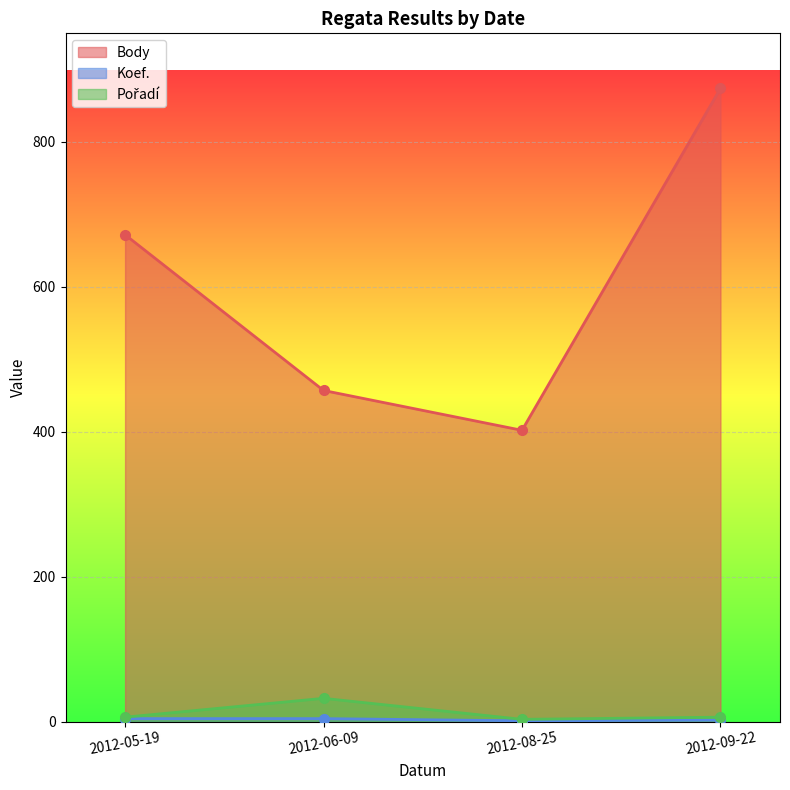

Between 2012-06-09 and 2012-09-22, which series saw the biggest shift?

Body